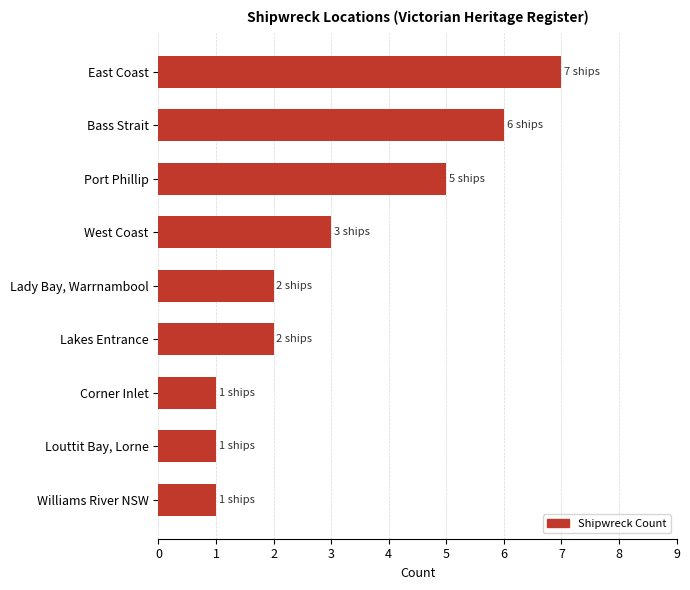

What is the approximate value at East Coast?

7